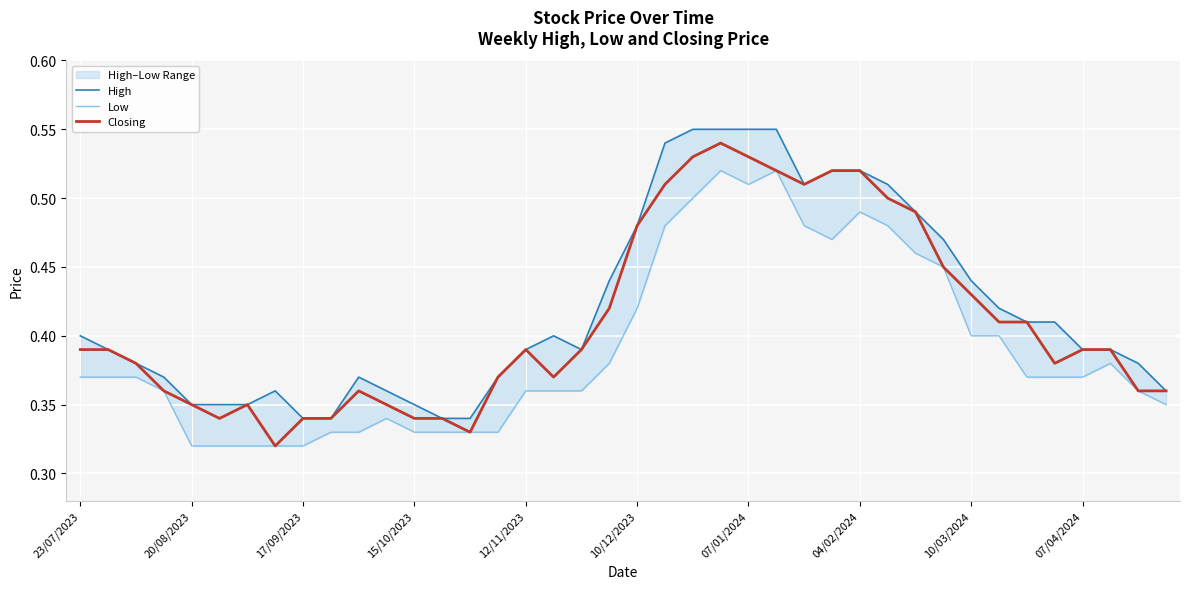

True or false: Closing and Low cross at least once.

False